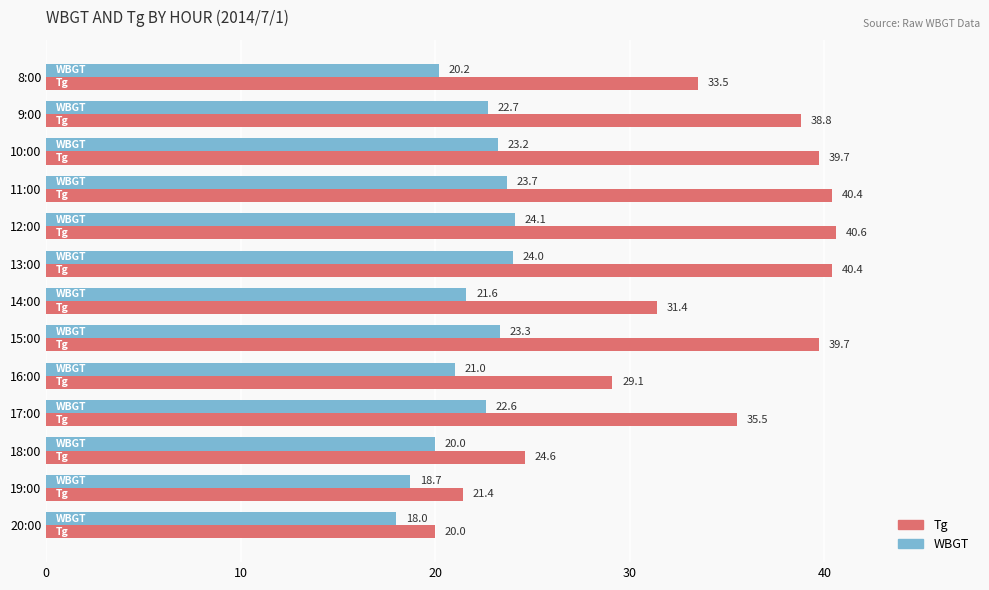

At which category is the sum across all series the highest?

12:00